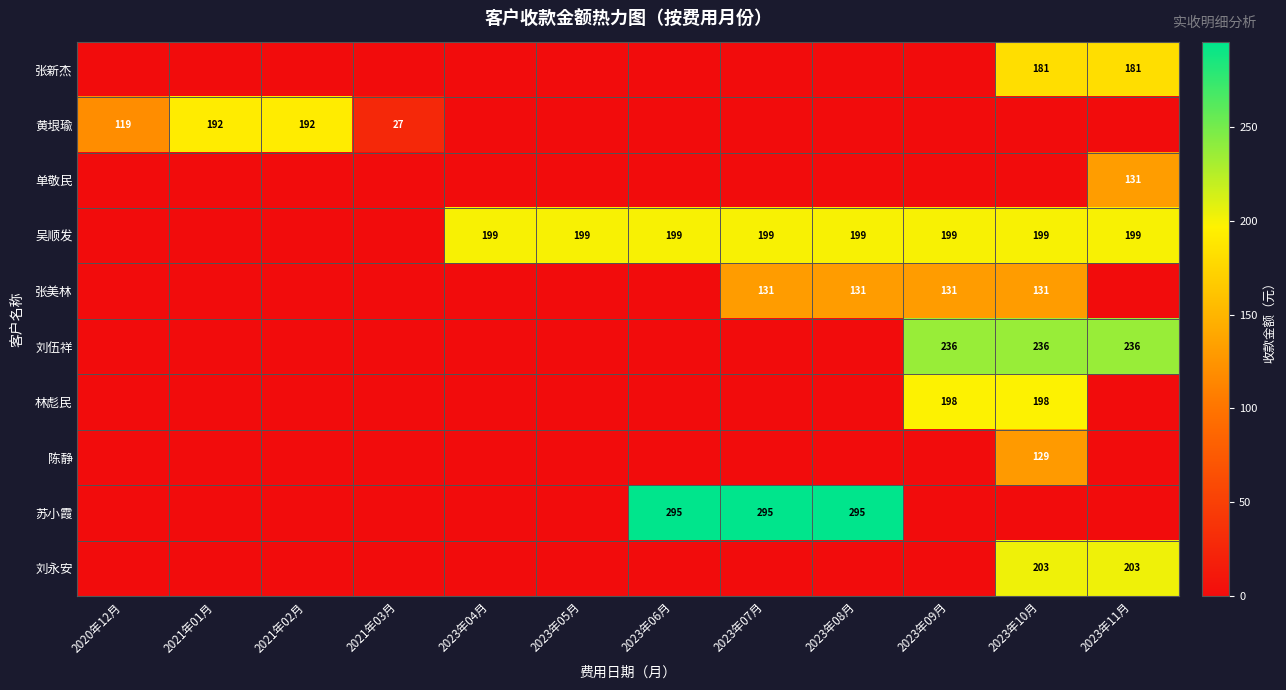

Is it true that 黄垠瑜 equals 119 at 2020年12月?

True